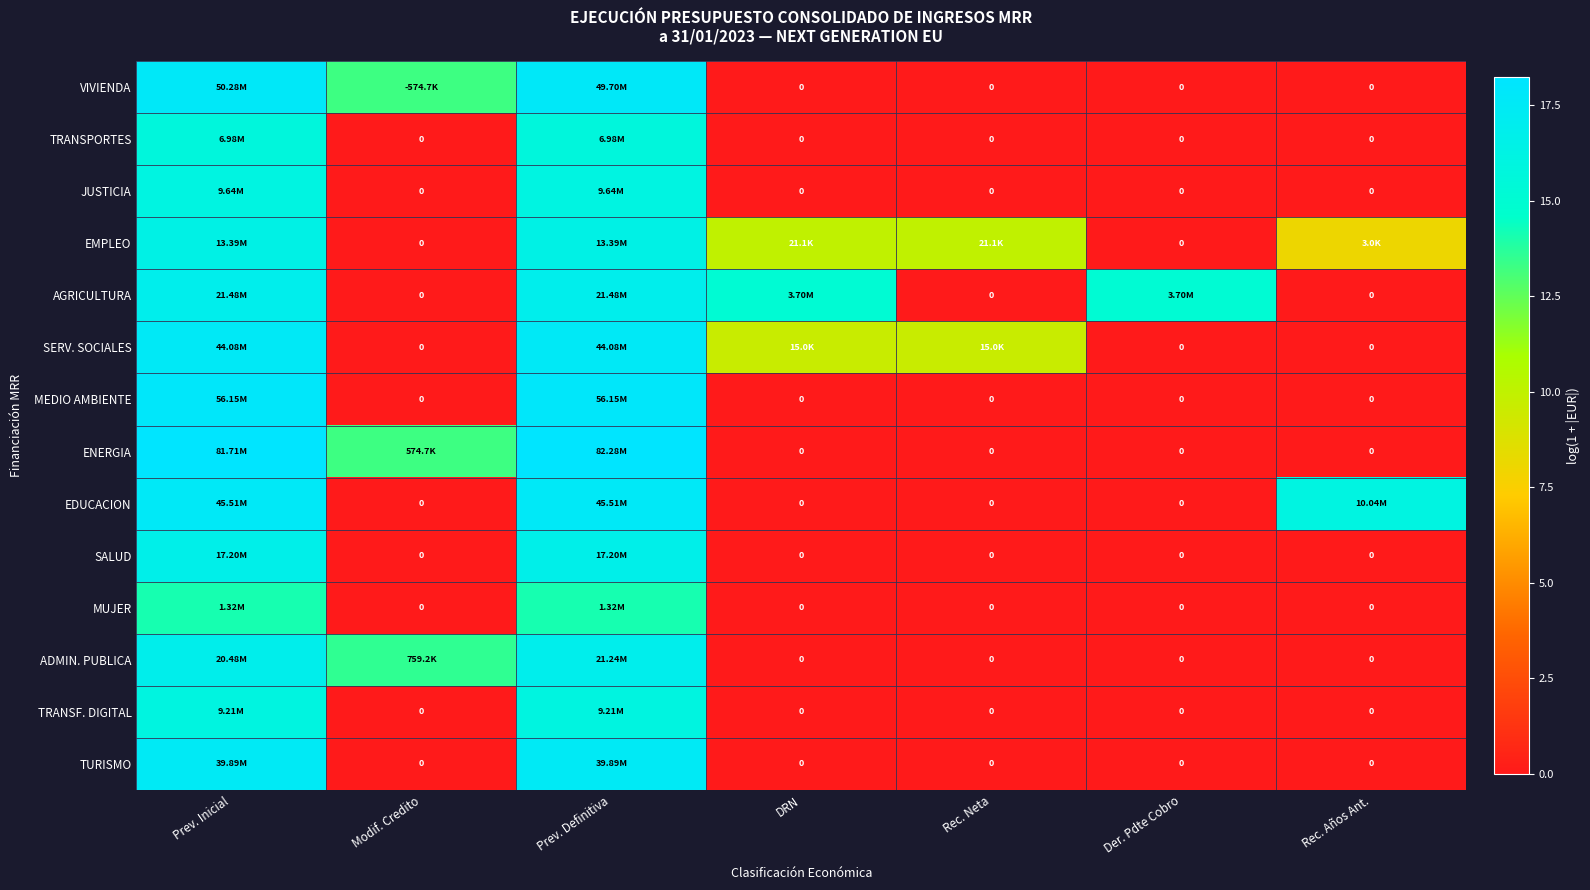

Is the value of EDUCACION at Der. Pdte Cobro greater than the value of TURISMO at Rec. Años Ant.?

No